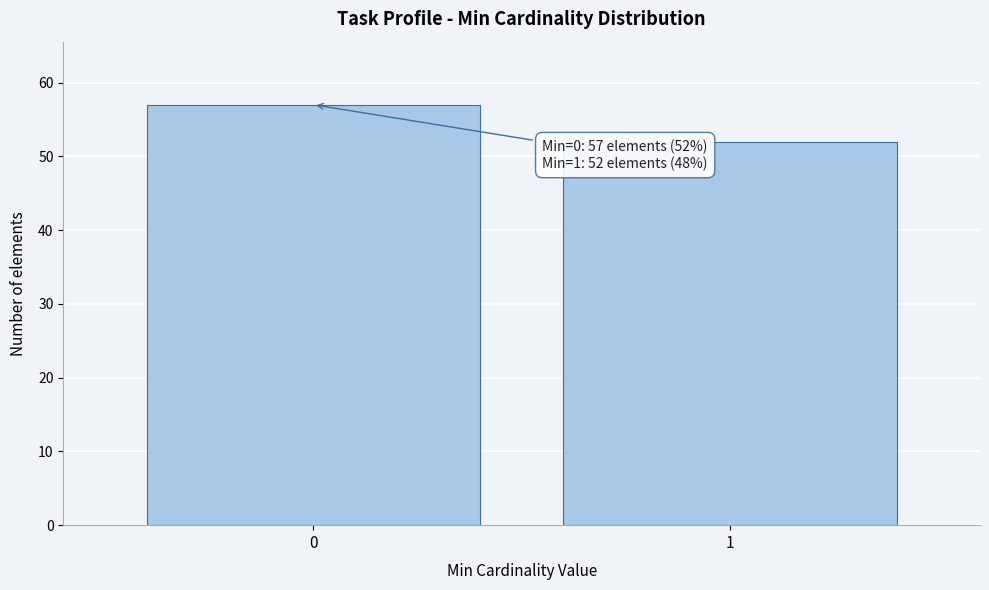

Reading left to right, list all the values displayed in this chart.

57	52